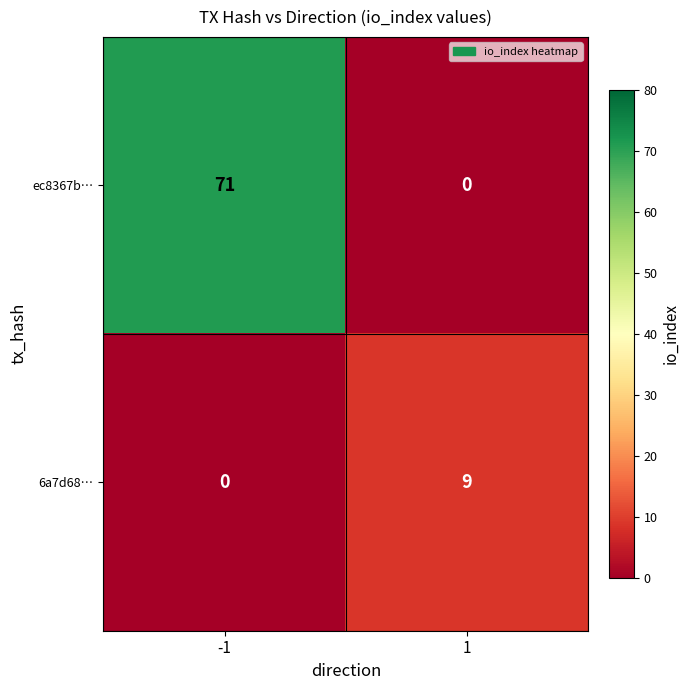

Reading left to right, list all the values displayed in this chart.

ec8367b…: -1=71	1=0
6a7d68…: -1=0	1=9